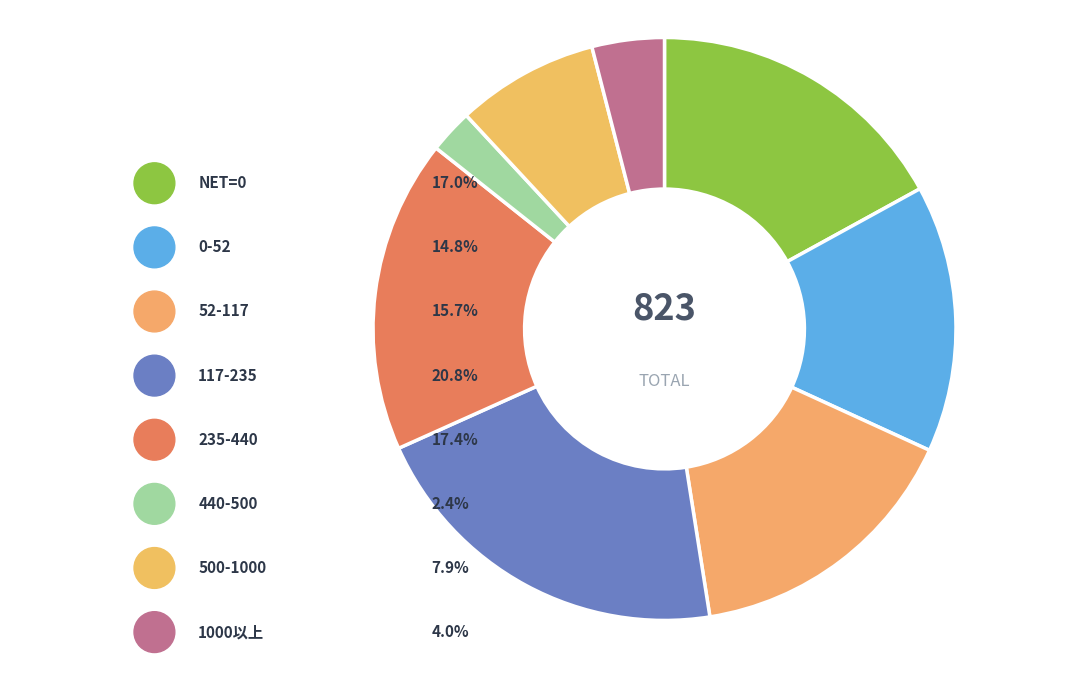

Which slice is the largest?

117-235